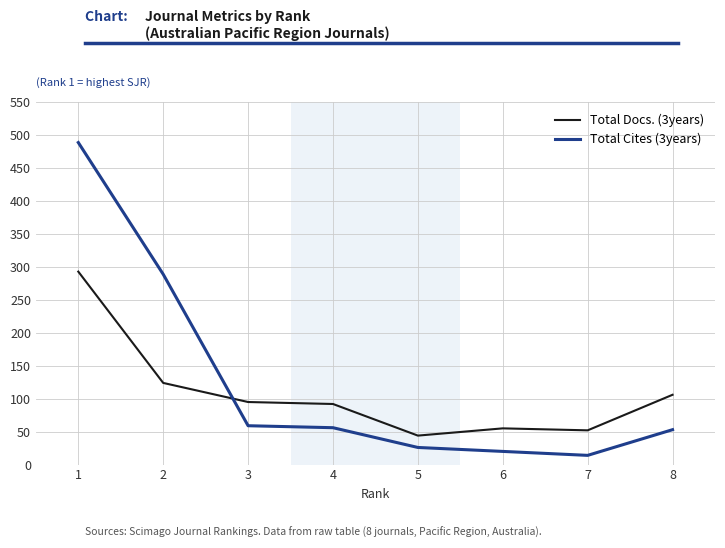

Reading right to left, transcribe all the data shown in this chart.

Total Docs. (3years): 8=106	7=52	6=55	5=44	4=92	3=95	2=124	1=293
Total Cites (3years): 8=53	7=14	6=20	5=26	4=56	3=59	2=289	1=489